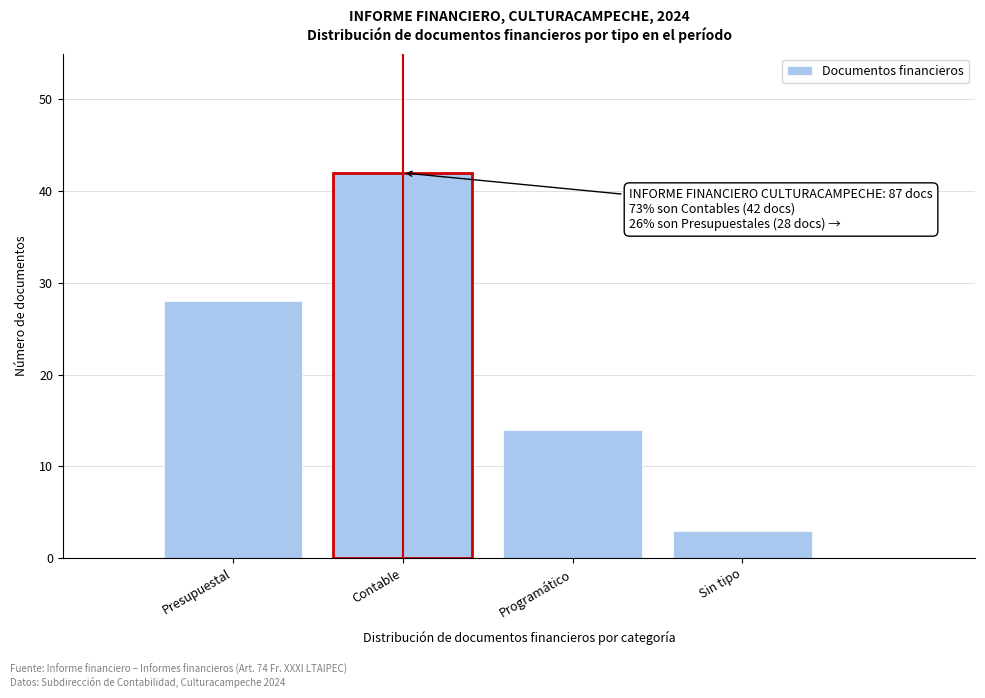

Reading right to left, what are all the values shown in this chart?

3	14	42	28